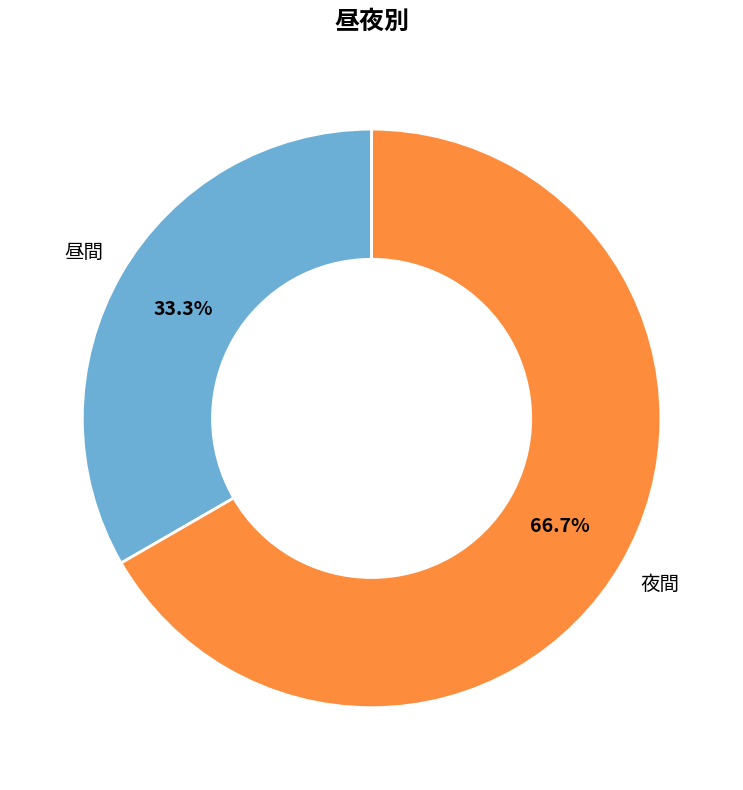

To the nearest percent, what is the combined percentage of 昼間 and 夜間?

100%